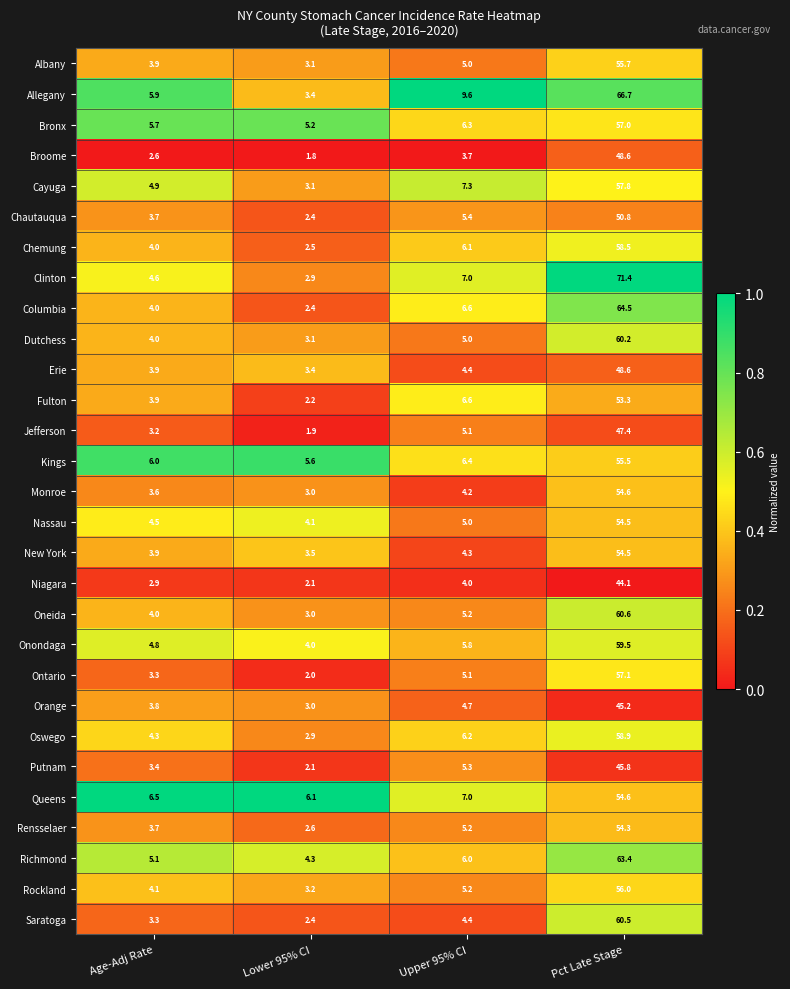

Which label corresponds to the smallest value in the chart?

Lower 95% CI